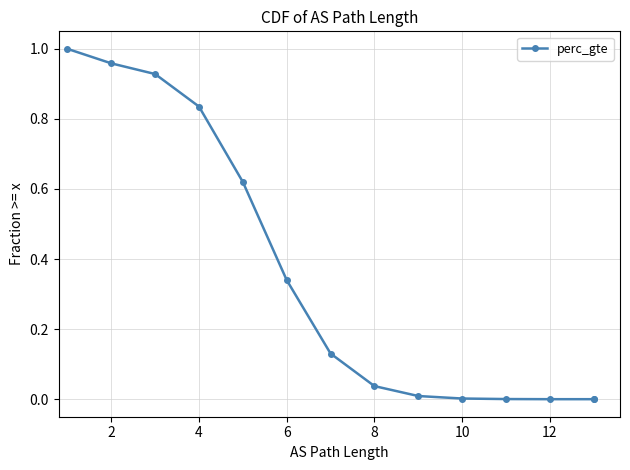

True or false: the data has more than 1 interior local peaks.

False